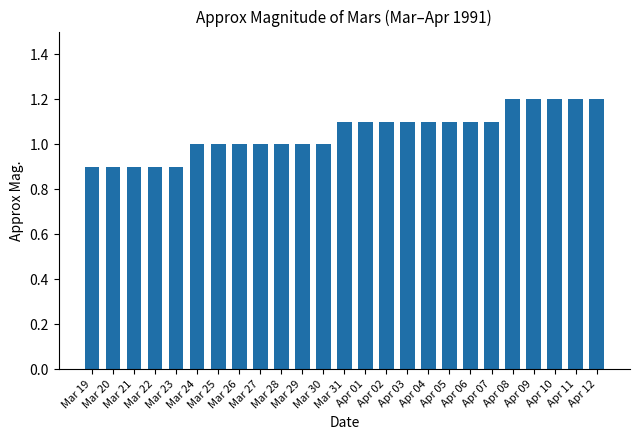

Does the chart contain any negative values?

No